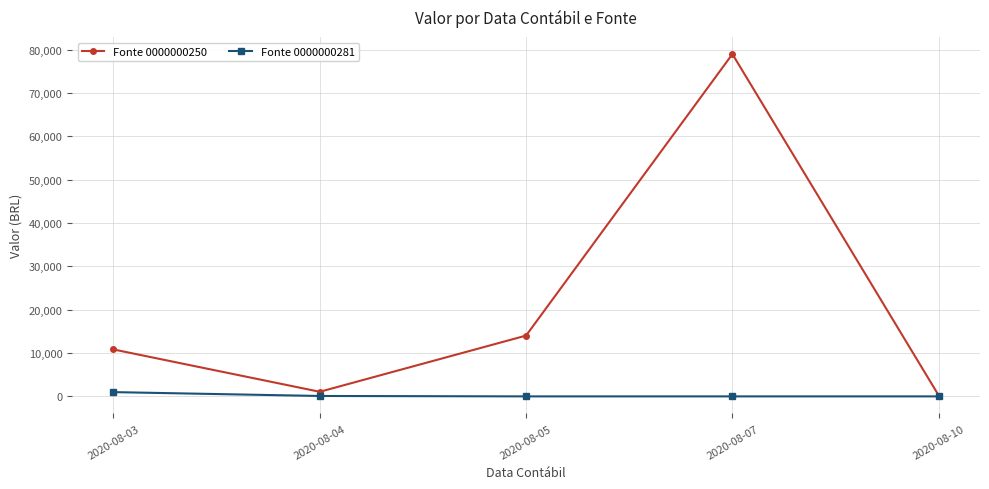

What is the difference between the highest and lowest values at 2020-08-05?

14025.4